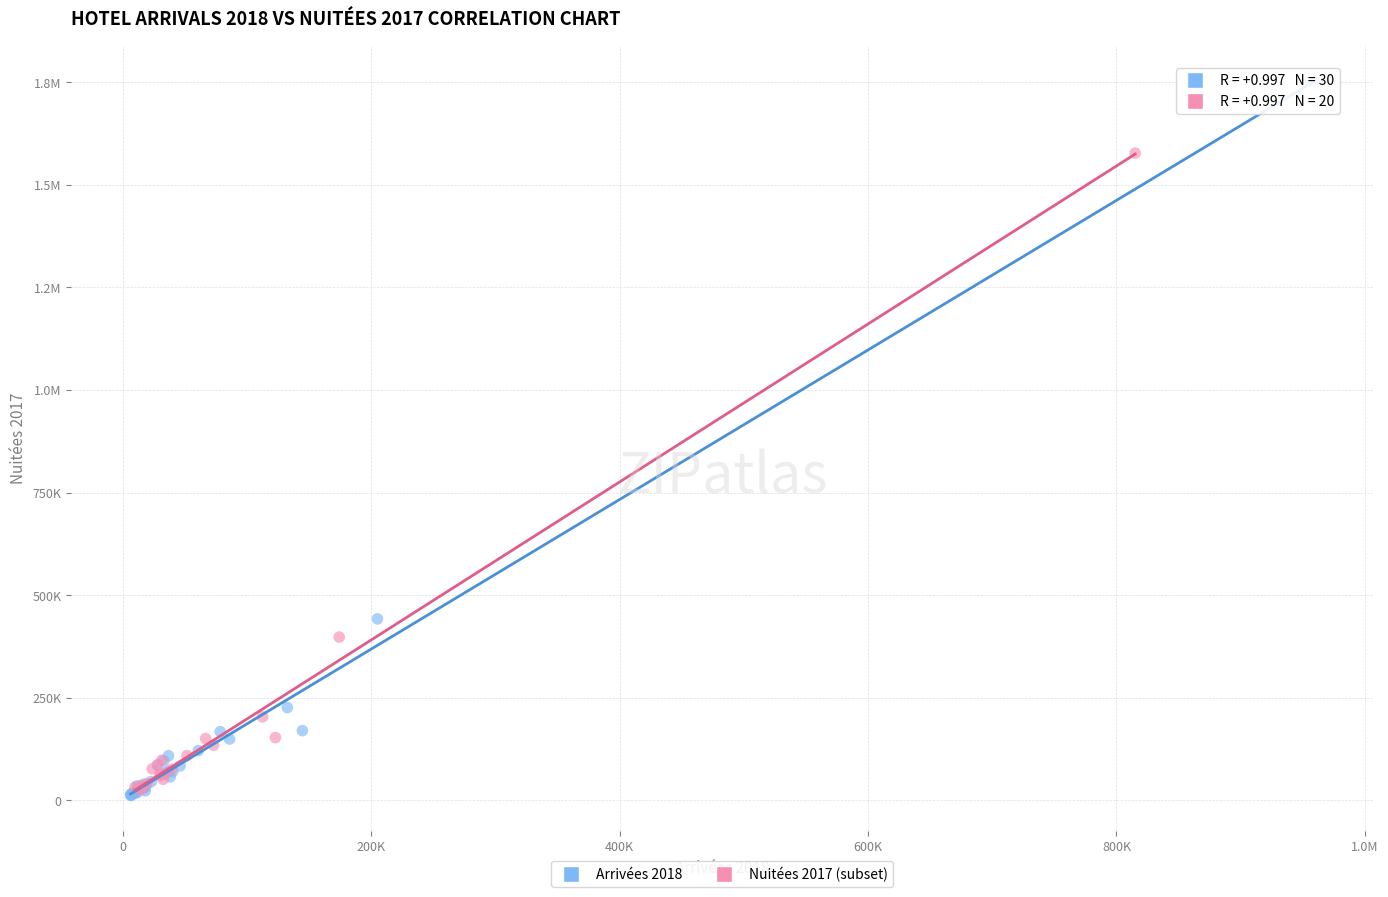

What are all the series names shown in the legend?

Arrivées 2018, Nuitées 2017 (subset)